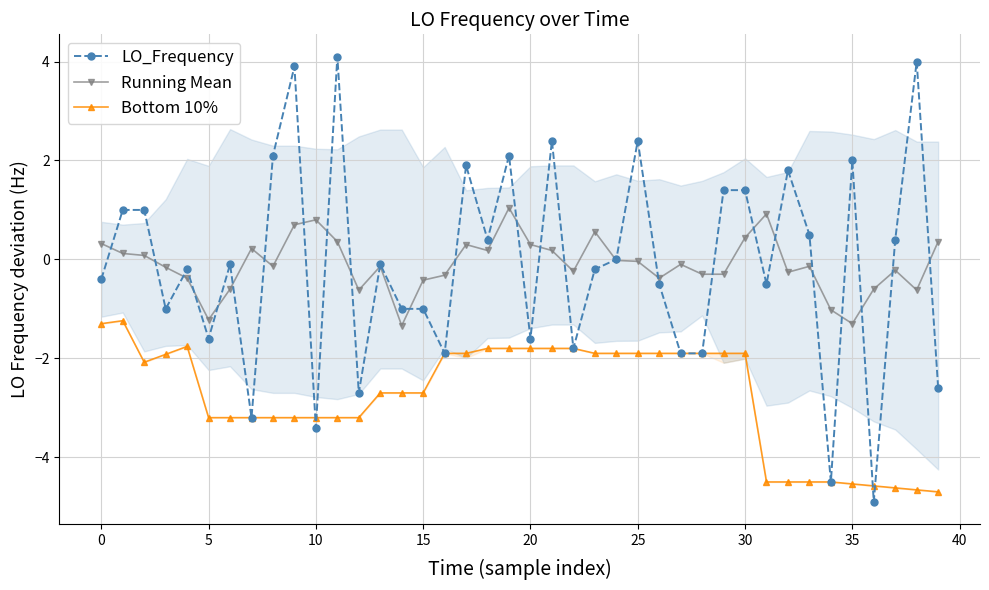

What is the minimum value for LO_Frequency?

-4.9